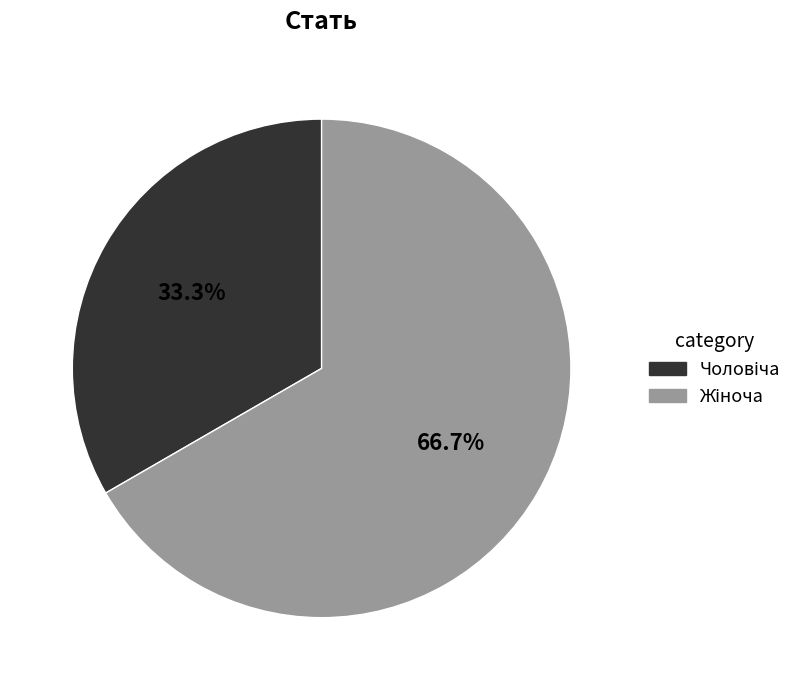

Does any single category account for the majority?

Yes